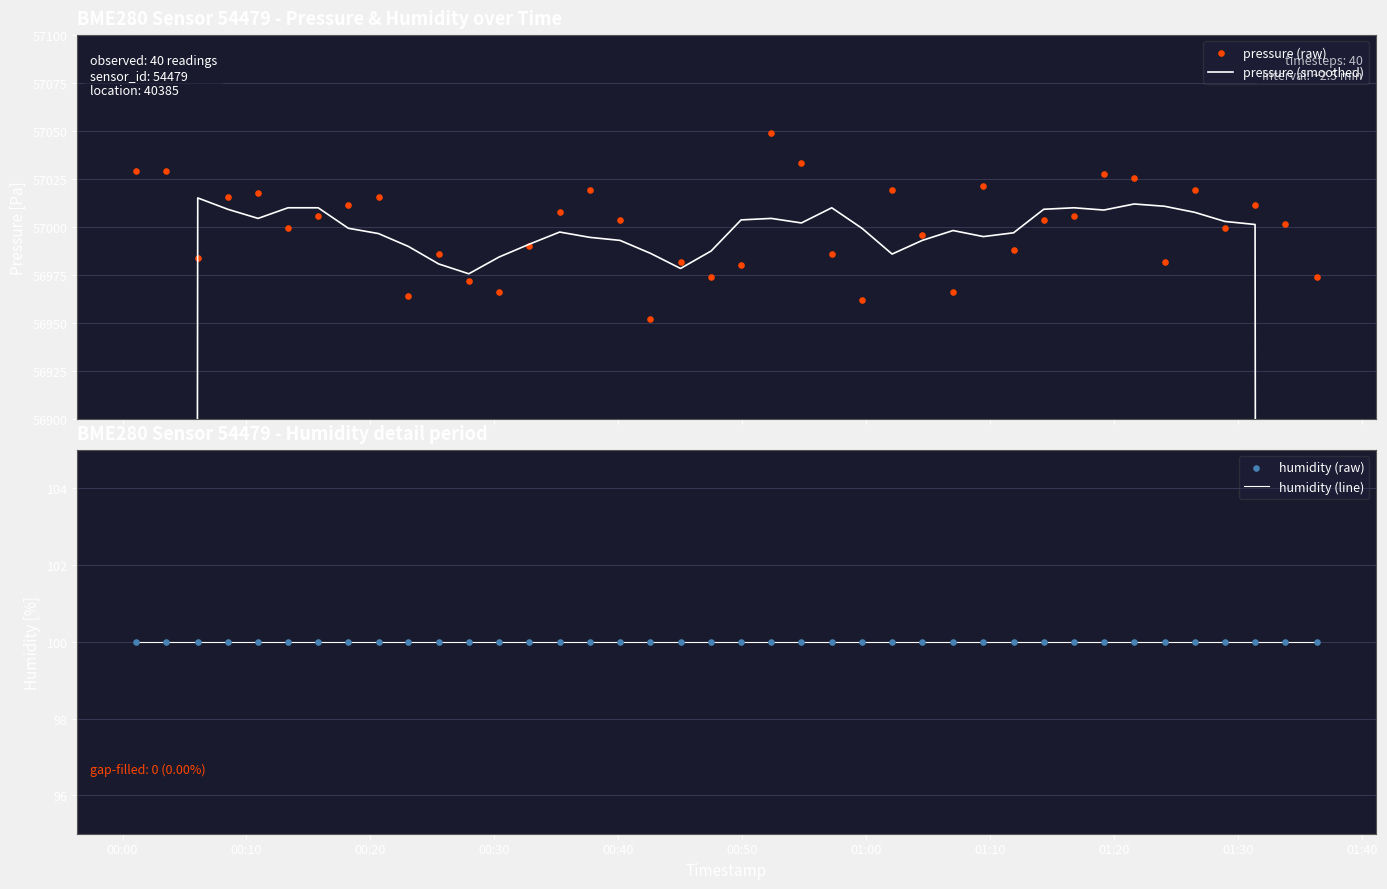

Which series contains the highest Y value?

pressure (raw)